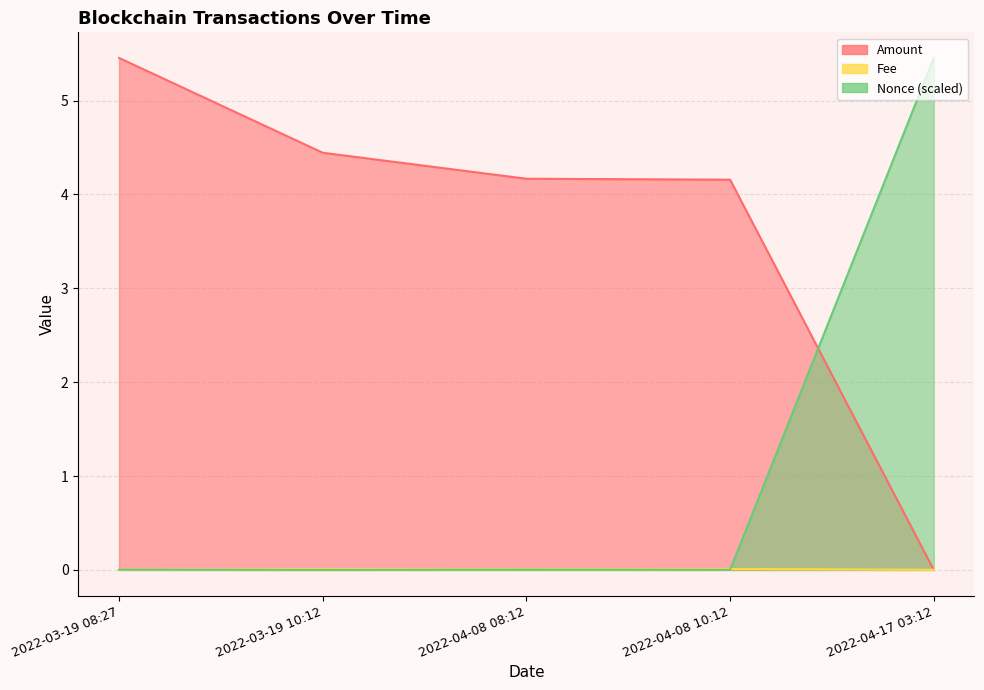

At which category does Nonce reach its first local valley?

2022-03-19 10:12